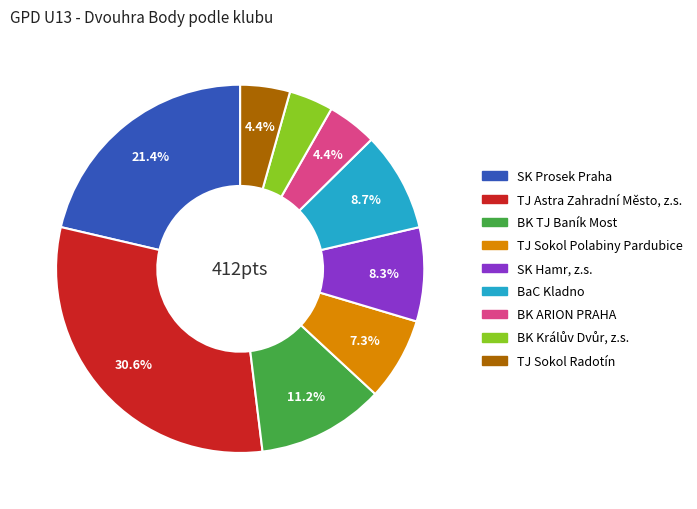

How many segments does this pie chart have?

9